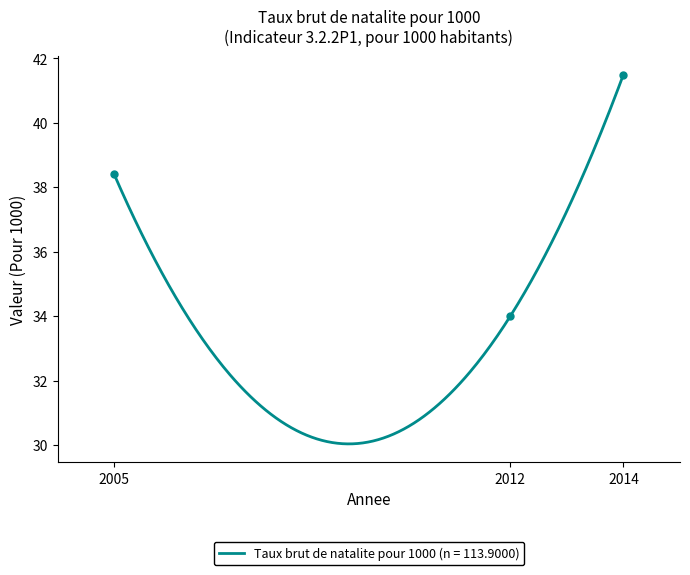

True or false: the data shows 41.5 at 2014.

True